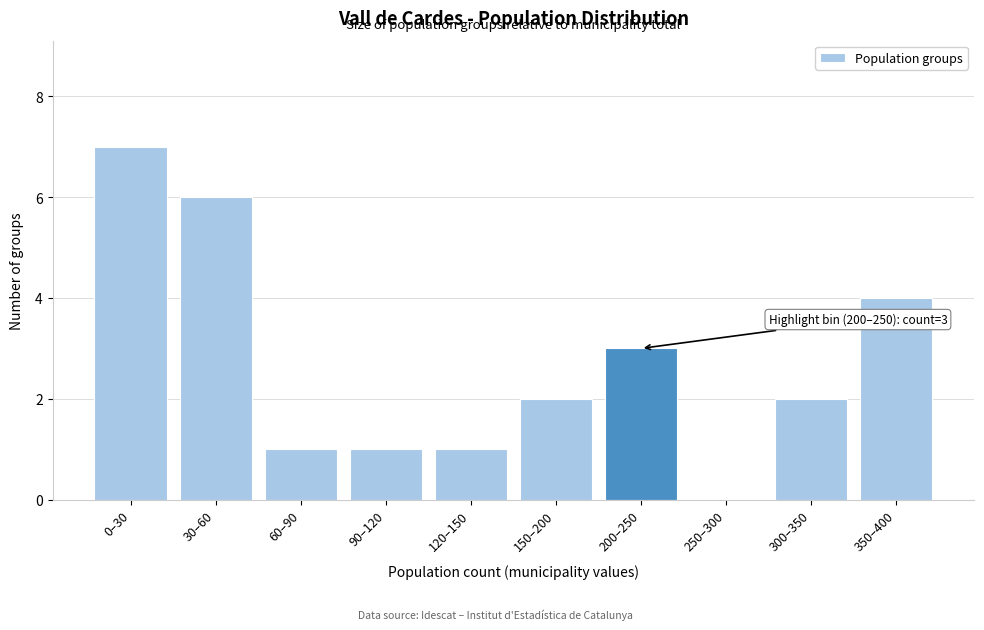

Reading right to left, list all the values displayed in this chart.

350–400=4	300–350=2	250–300=0	200–250=3	150–200=2	120–150=1	90–120=1	60–90=1	30–60=6	0–30=7